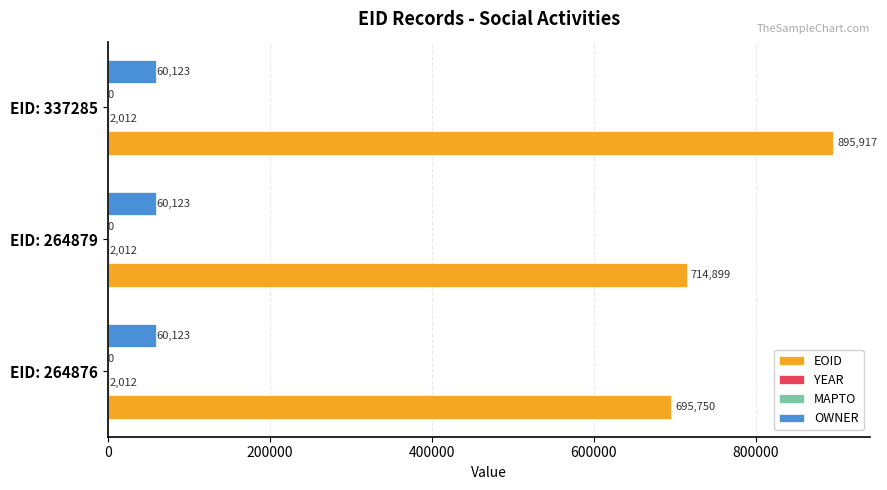

Which series changed the most between EID: 264879 and EID: 337285?

EOID